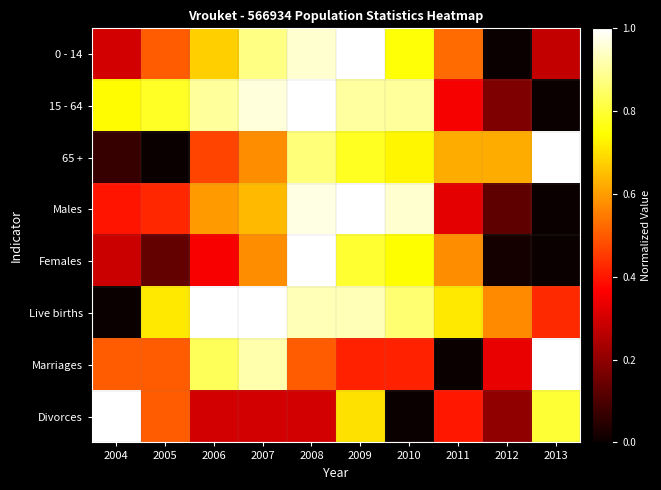

At which category is the sum across all series the highest?

2009